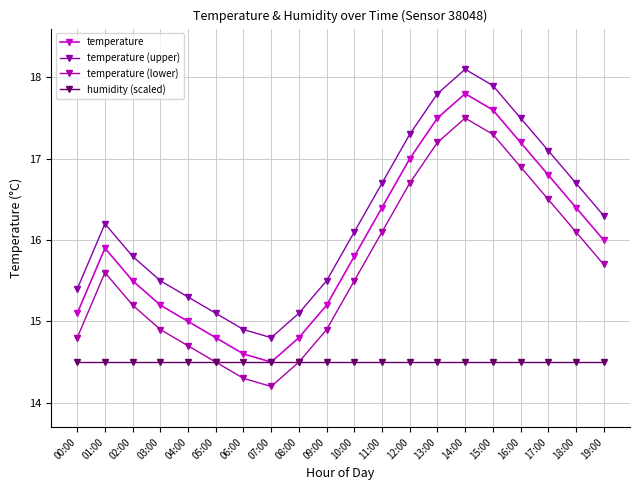

What is the average value of the temperature (upper) series?

16.3